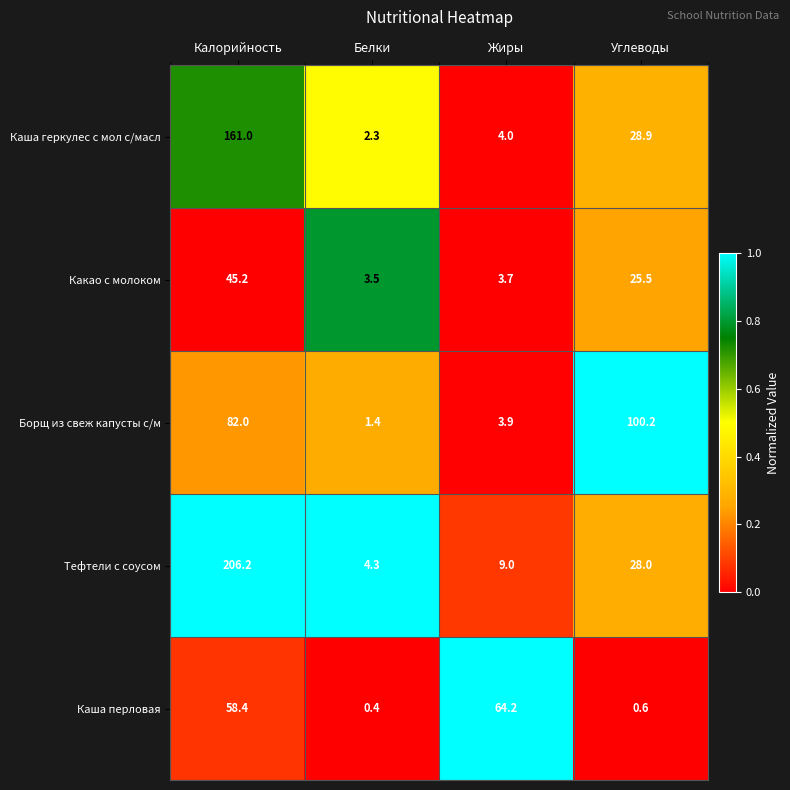

Which series has the largest total across all categories?

Тефтели с соусом